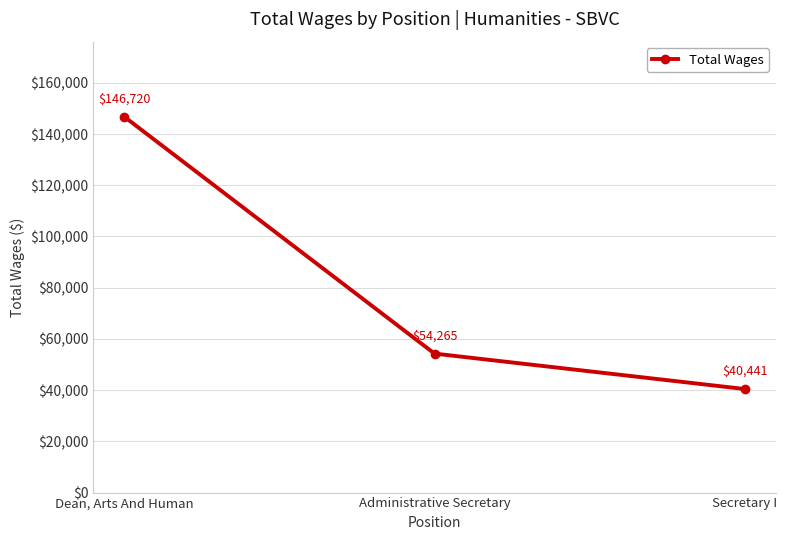

What is the greatest value displayed?

146720